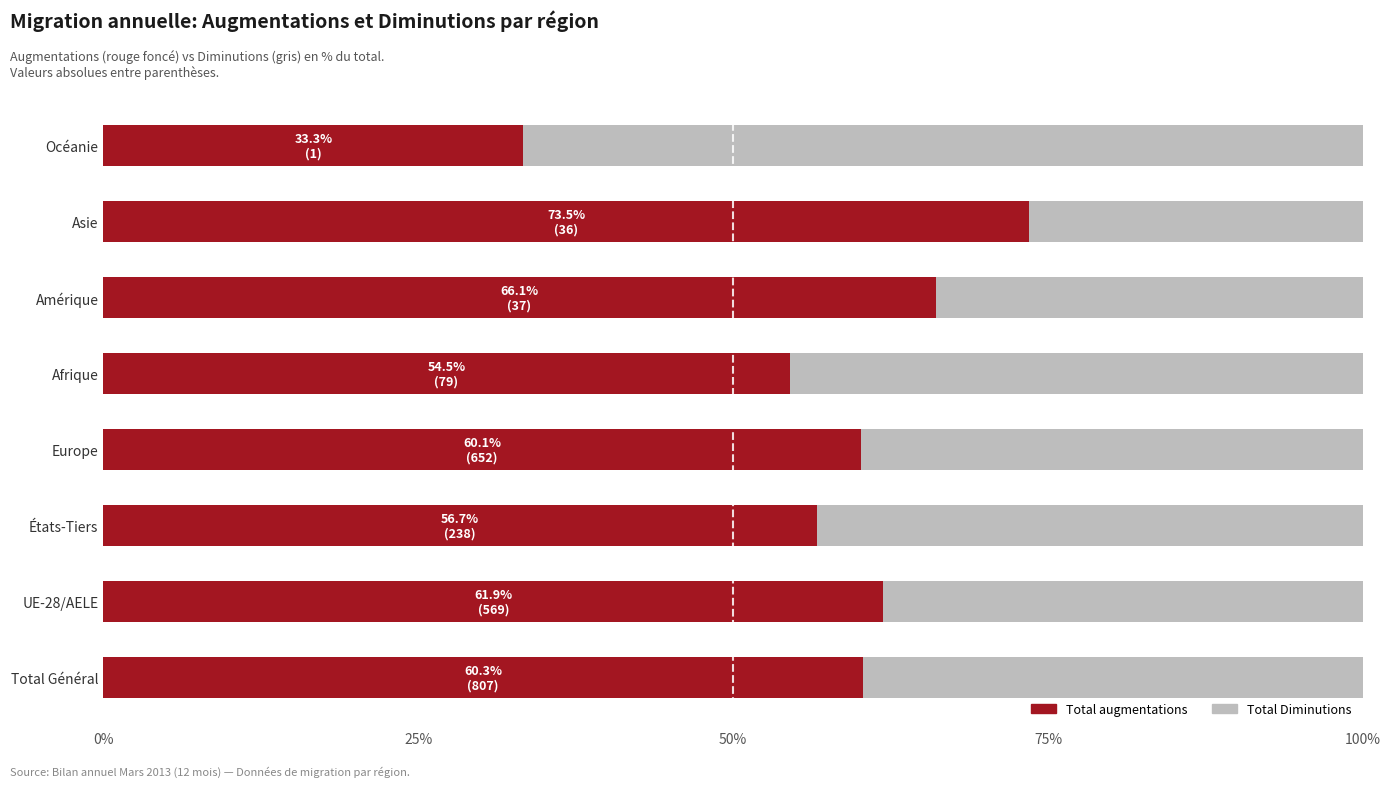

What is the difference between the maximum and second lowest values in the Total augmentations series?

19.0